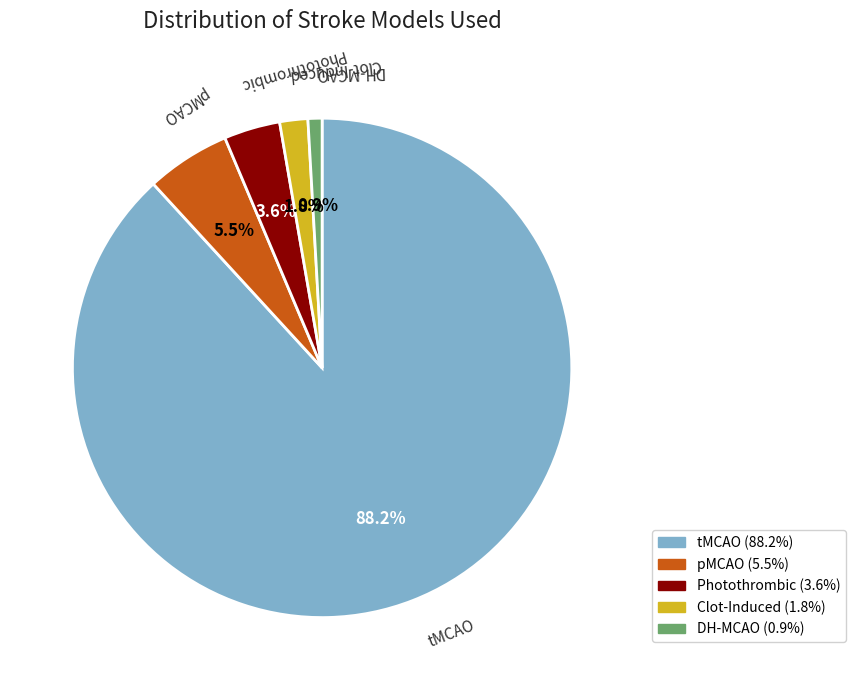

To the nearest percent, what percentage of the pie is Photothrombic?

4%